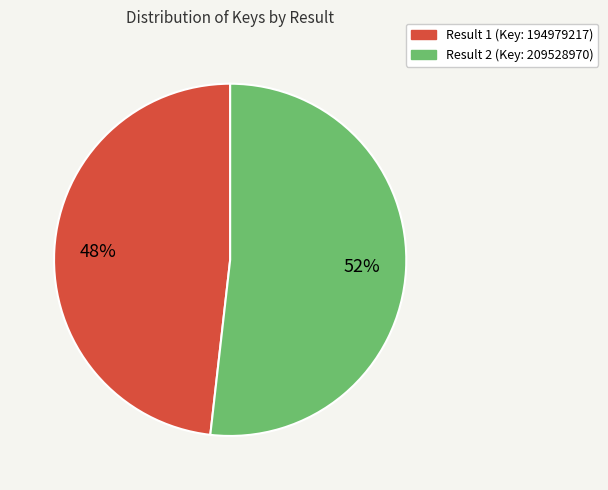

Count the number of slices in the pie.

2